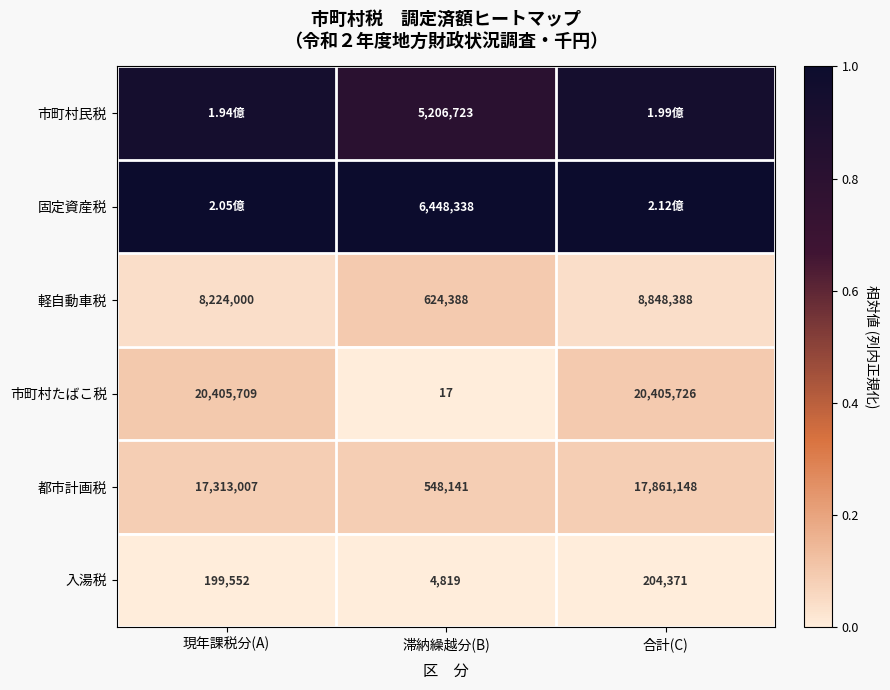

List the labels in order of 都市計画税 value, smallest first.

滞納繰越分(B), 現年課税分(A), 合計(C)